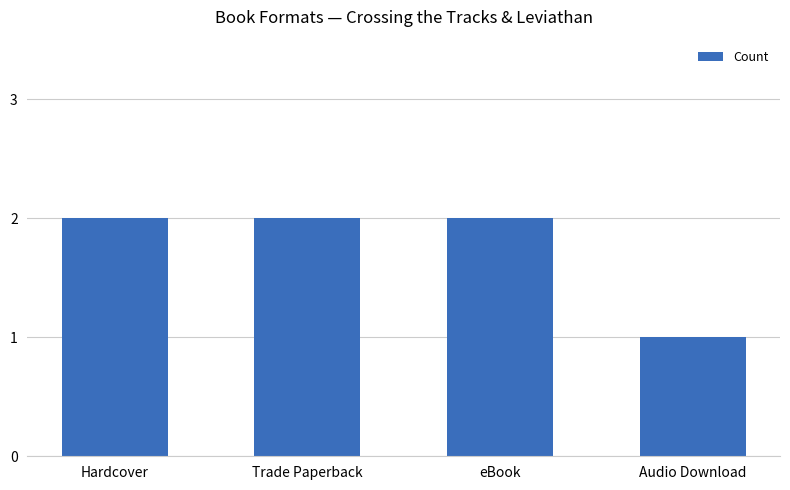

What is the sum of all values?

7